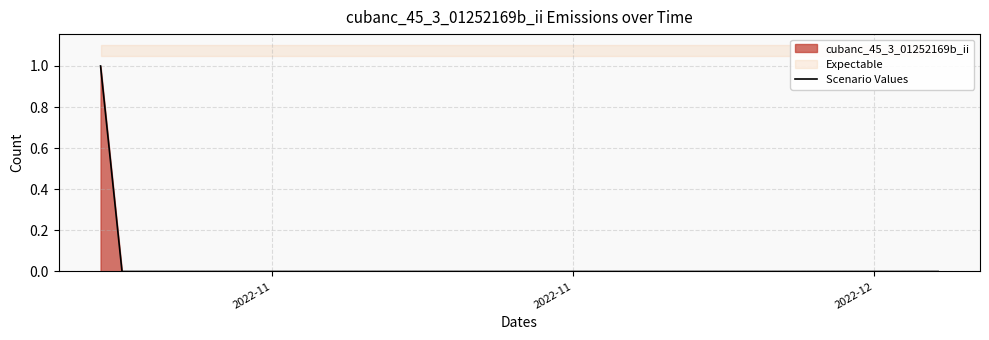

Which label corresponds to the largest value in the chart?

2022-11